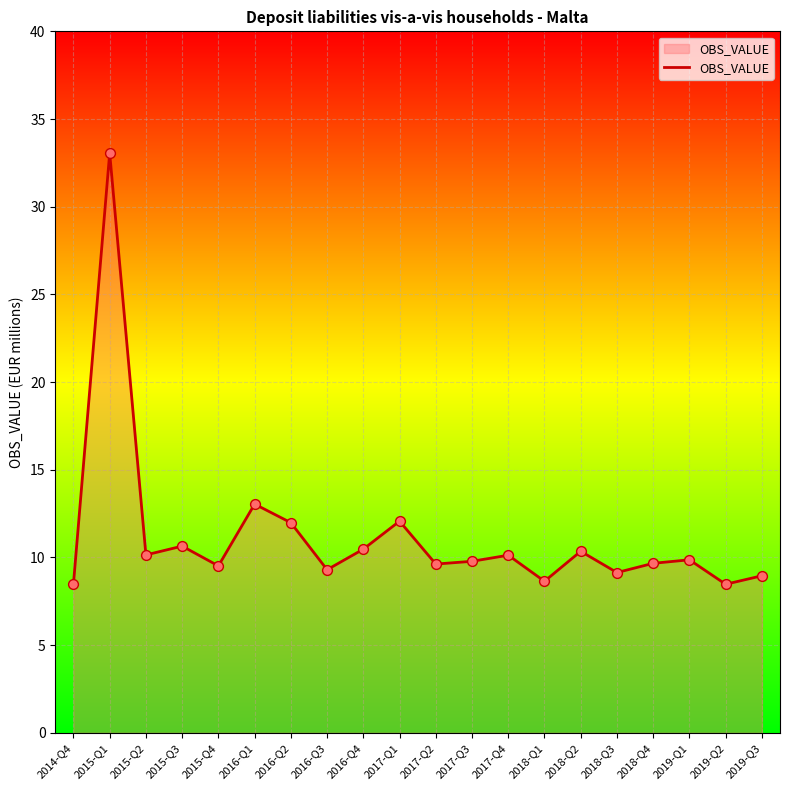

What is the change in value from 2017-Q4 to 2019-Q2?

-1.7